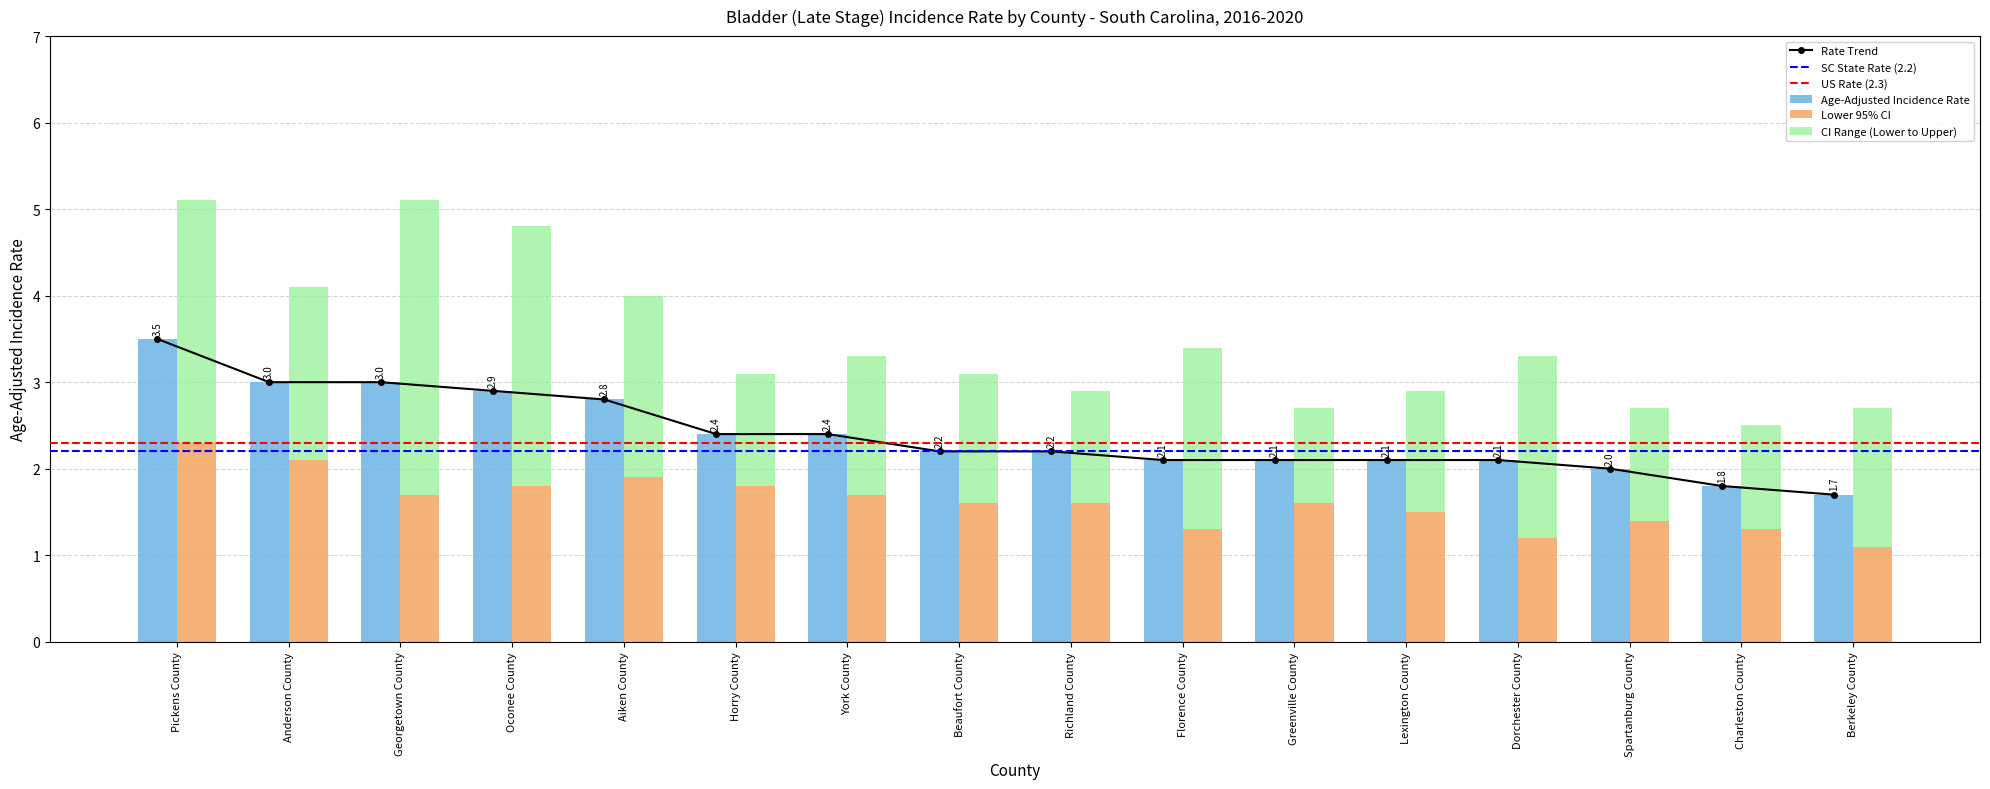

Which category has the lowest value in the Lower 95% CI series?

Berkeley County